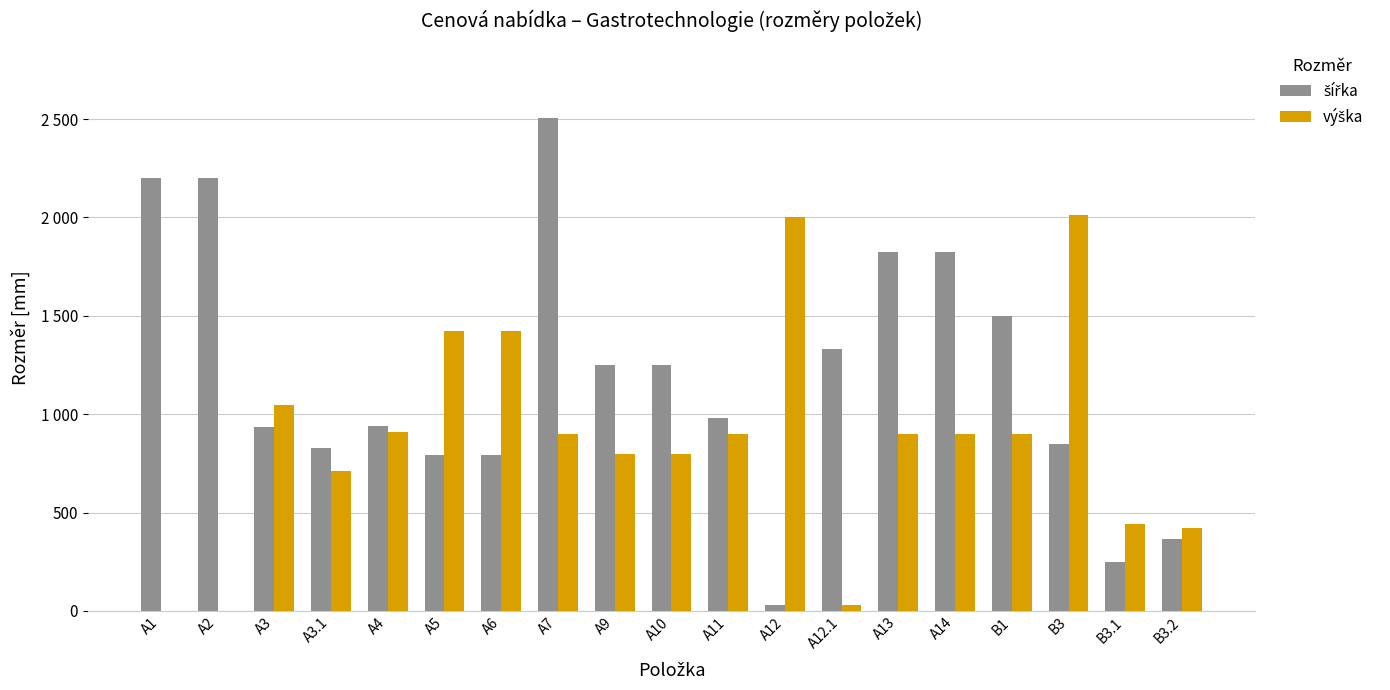

The výška series shows 900 at A14. True or false?

True